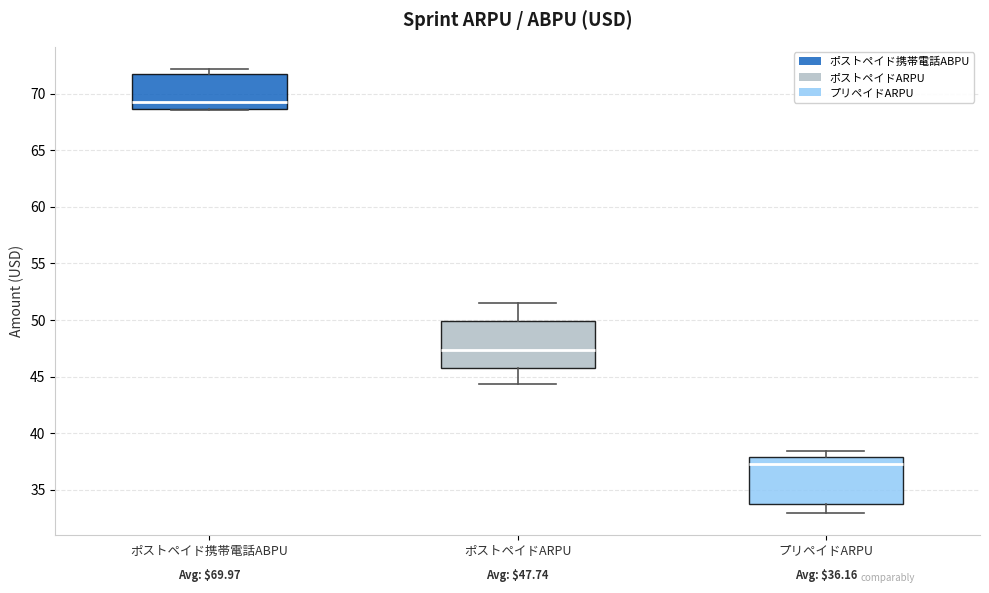

Which box has the highest median line?

ポストペイド携帯電話ABPU